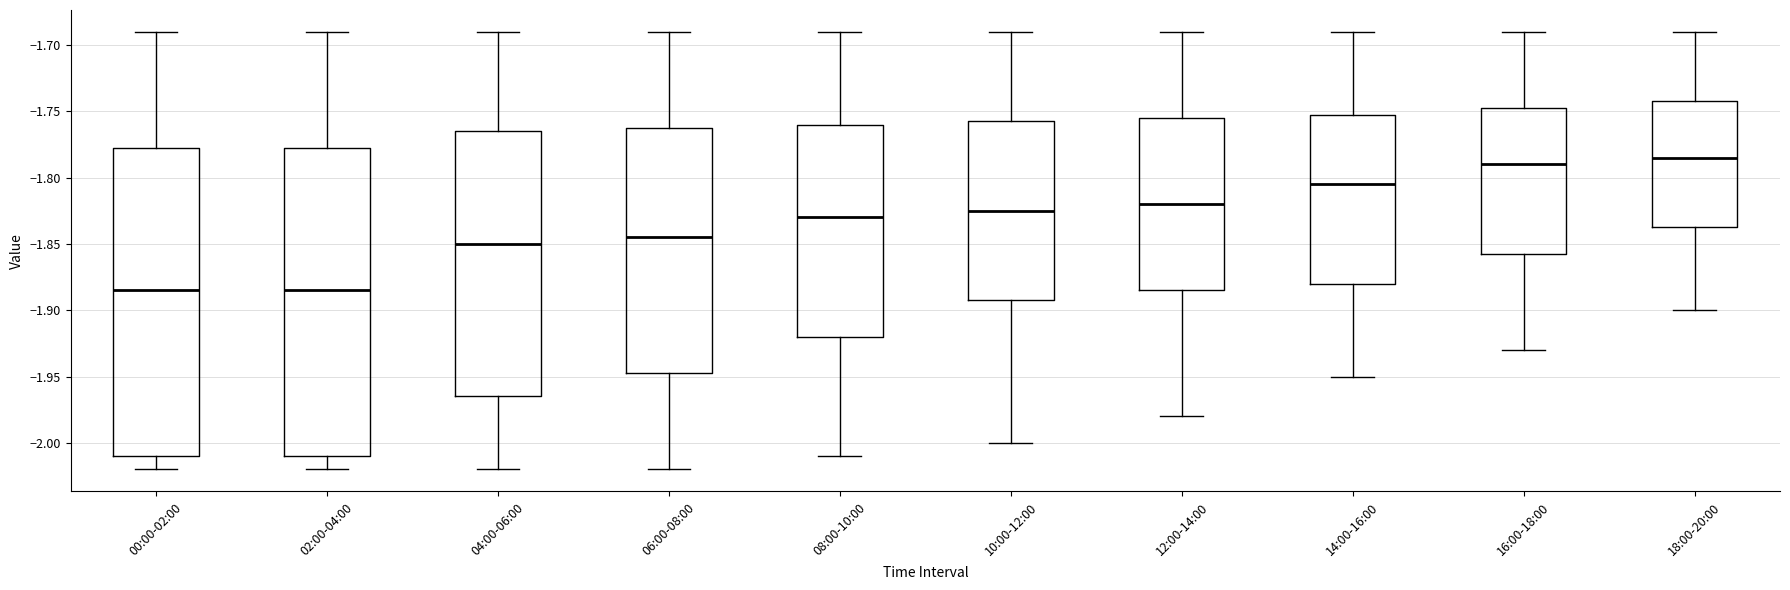

Reading left to right, read every box against the y-axis: the position of its median line, the range the box covers, and the ends of its whiskers. The values are not printed on the chart, so give them approximately, as read against the axis.

00:00-02:00: median -1.885, box -2.010 to -1.775, whiskers -2.020 to -1.690
02:00-04:00: median -1.885, box -2.010 to -1.775, whiskers -2.020 to -1.690
04:00-06:00: median -1.850, box -1.965 to -1.765, whiskers -2.020 to -1.690
06:00-08:00: median -1.845, box -1.945 to -1.760, whiskers -2.020 to -1.690
08:00-10:00: median -1.830, box -1.920 to -1.760, whiskers -2.010 to -1.690
10:00-12:00: median -1.825, box -1.890 to -1.755, whiskers -2.000 to -1.690
12:00-14:00: median -1.820, box -1.885 to -1.755, whiskers -1.980 to -1.690
14:00-16:00: median -1.805, box -1.880 to -1.750, whiskers -1.950 to -1.690
16:00-18:00: median -1.790, box -1.855 to -1.745, whiskers -1.930 to -1.690
18:00-20:00: median -1.785, box -1.835 to -1.740, whiskers -1.900 to -1.690